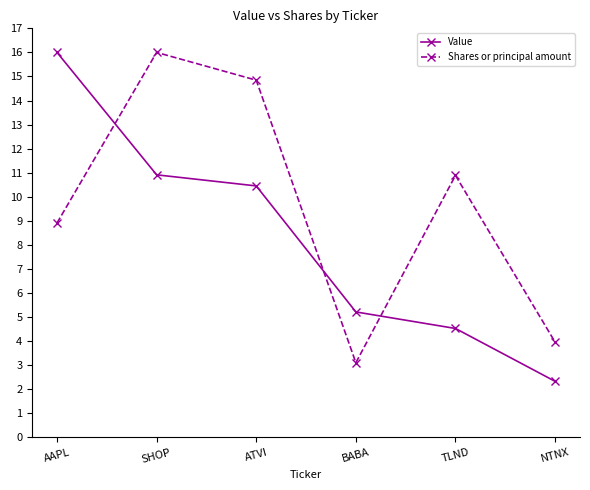

What is the total value across all series at SHOP?

26.9